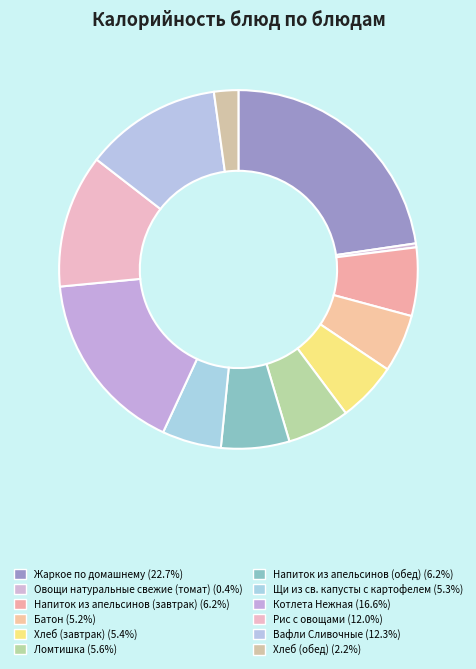

Rank the categories by value from lowest to highest.

Овощи натуральные свежие (томат), Хлеб (обед), Батон, Щи из св. капусты с картофелем, Хлеб (завтрак), Ломтишка, Напиток из апельсинов (завтрак), Напиток из апельсинов (обед), Рис с овощами, Вафли Сливочные, Котлета Нежная, Жаркое по домашнему